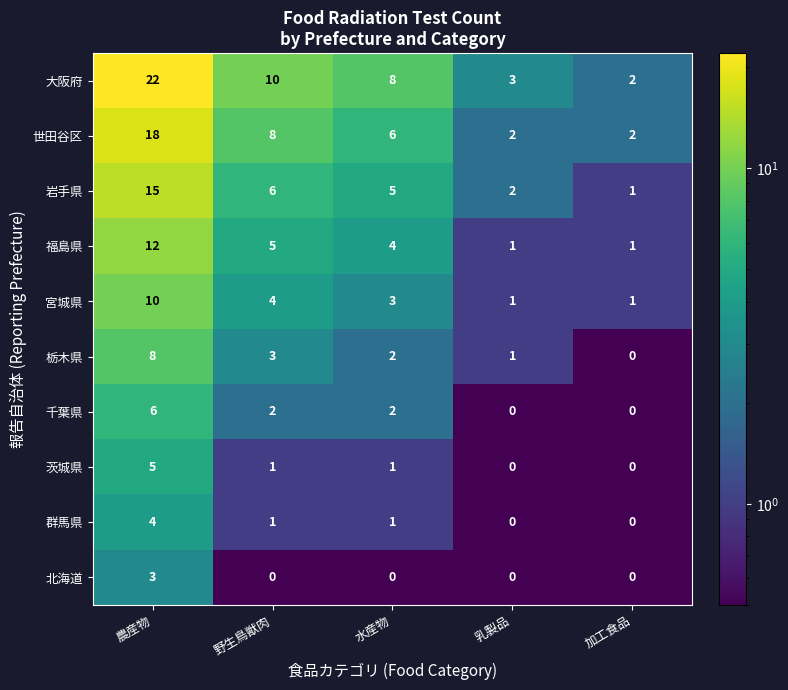

The 世田谷区 series shows 6 at 水産物. True or false?

True